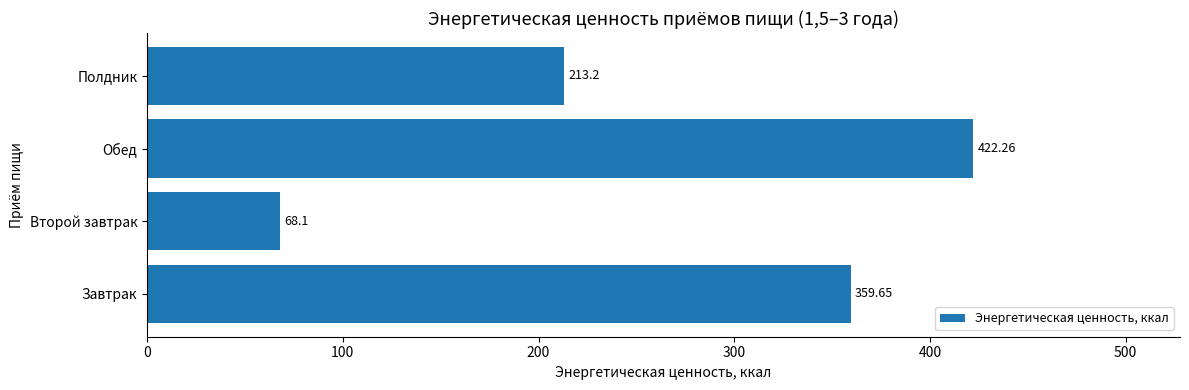

Are the bars horizontal?

Yes